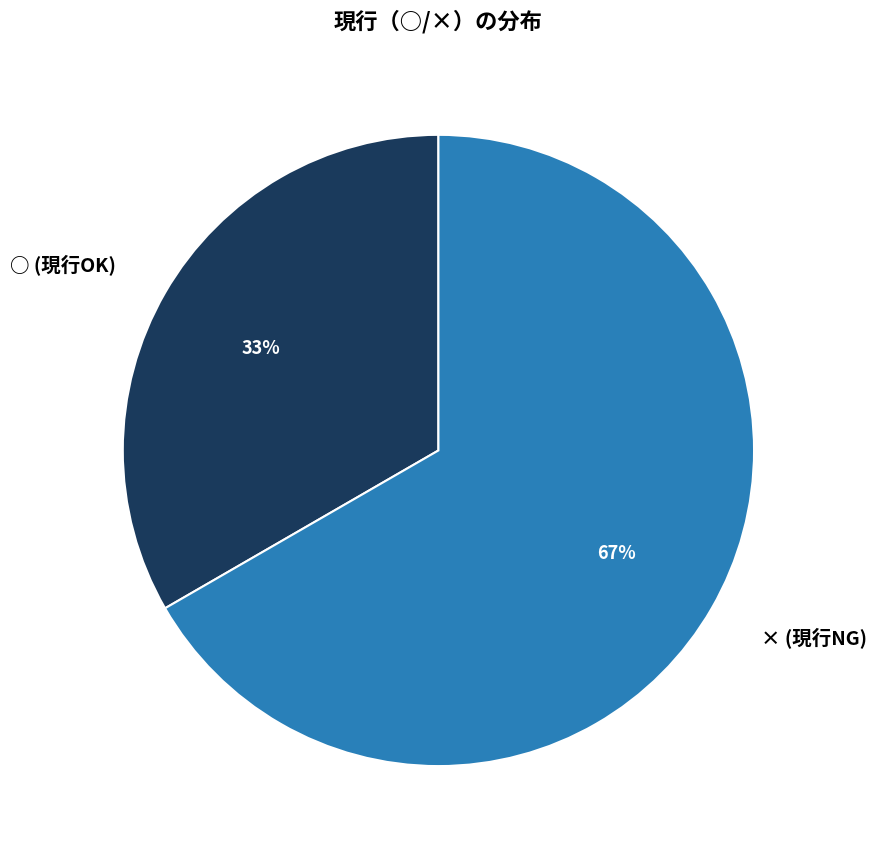

How many segments does this pie chart have?

2